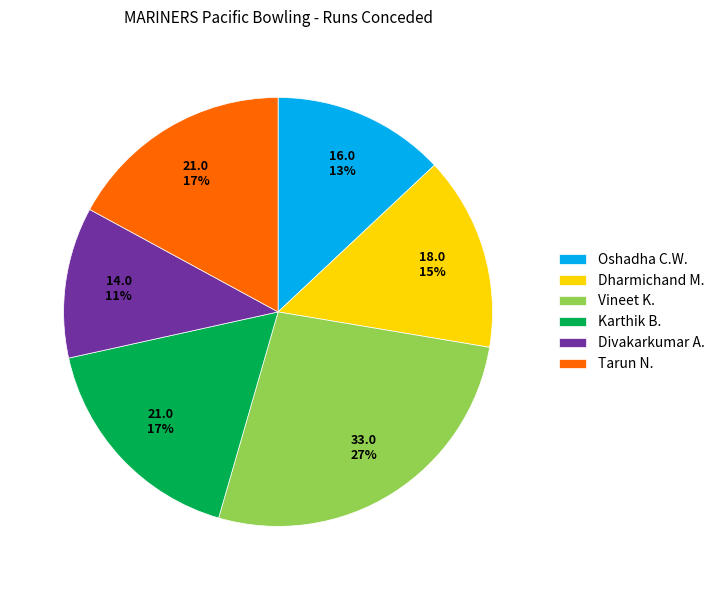

What is the ratio of the value at Vineet K. to the value at Dharmichand M.?

1.8